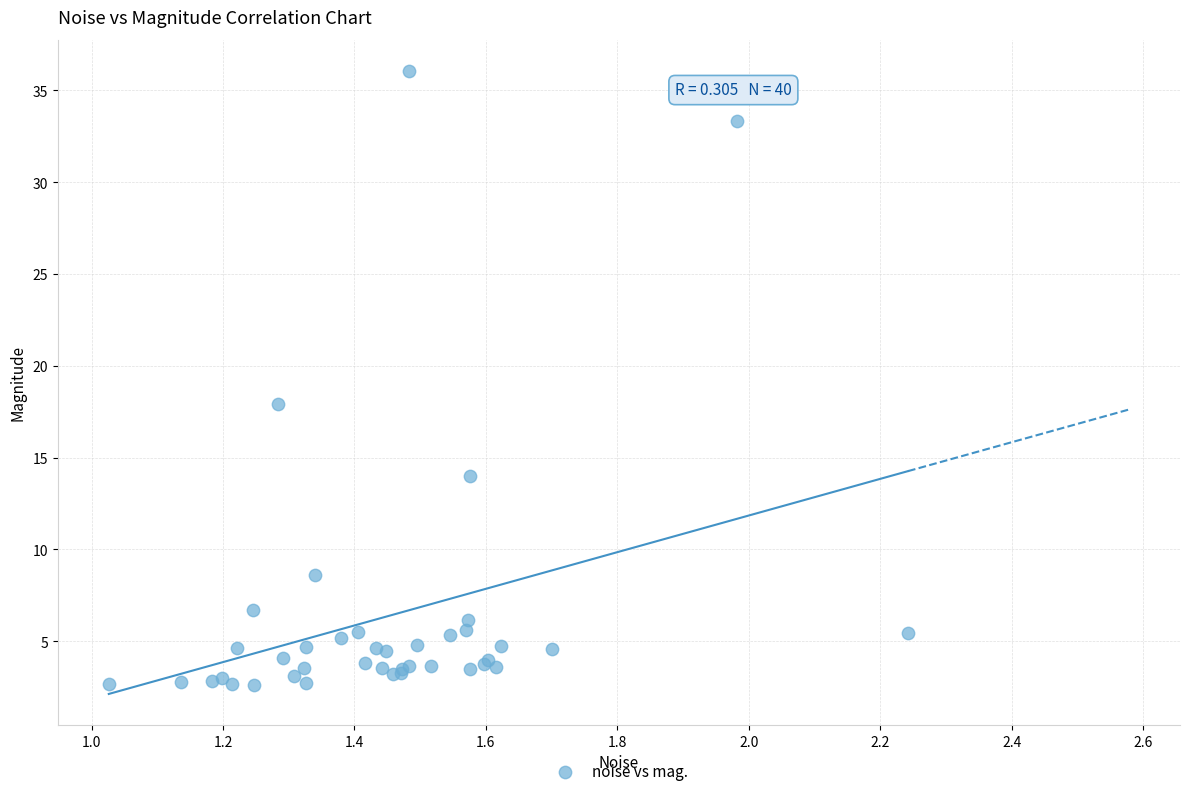

What Y value in the scatter plot is closest to 19?

17.9